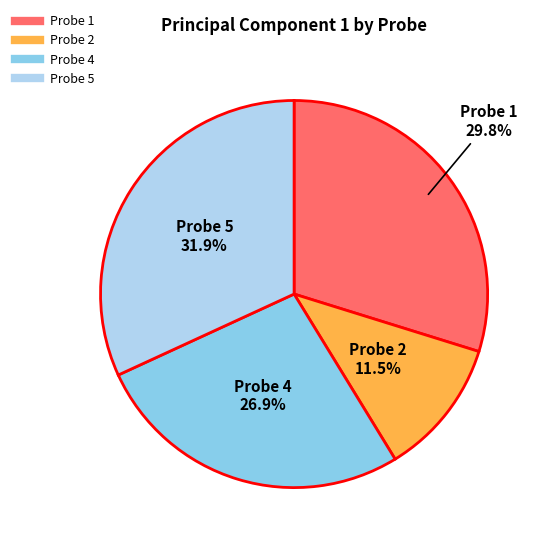

Does Probe 5 represent more than half of the total?

No